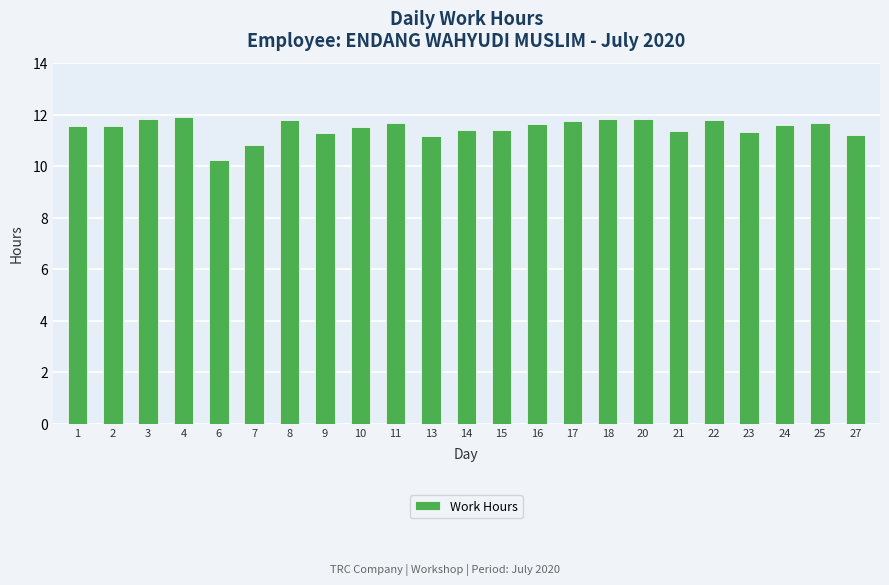

How many bars are there in total?

23